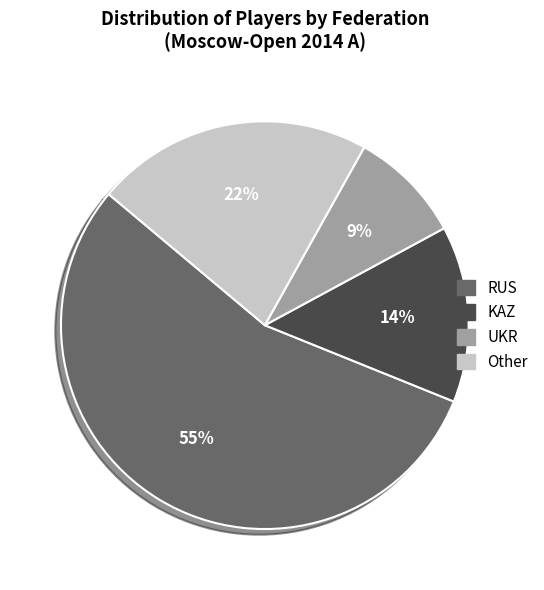

To the nearest percent, what is the difference between the largest and smallest slice percentages?

46%